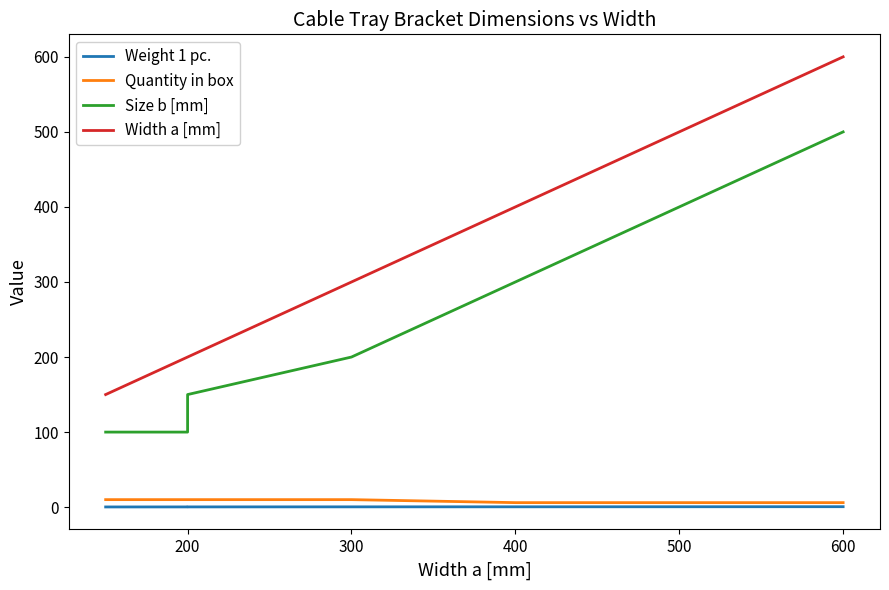

What is the average value of the Weight 1 pc. series?

0.4